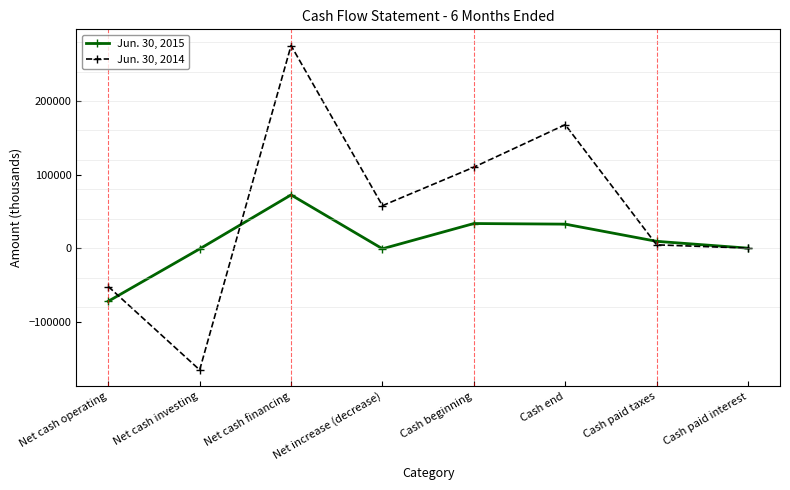

At Net cash operating, list the series in order from largest to smallest.

Jun. 30, 2014, Jun. 30, 2015